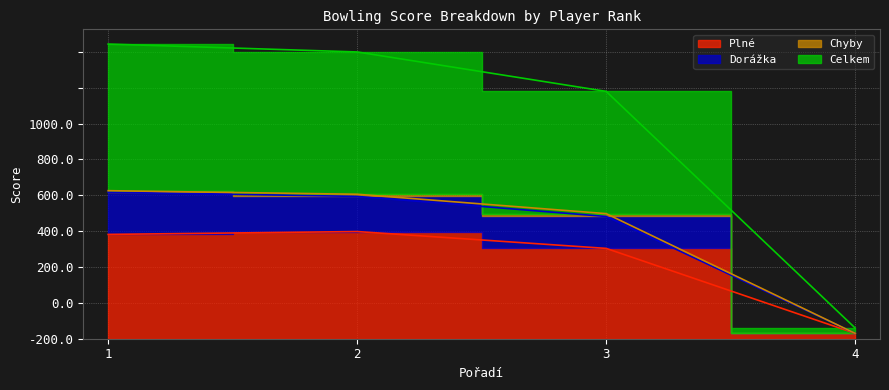

The value of Plné at 1 is 172. True or false?

False